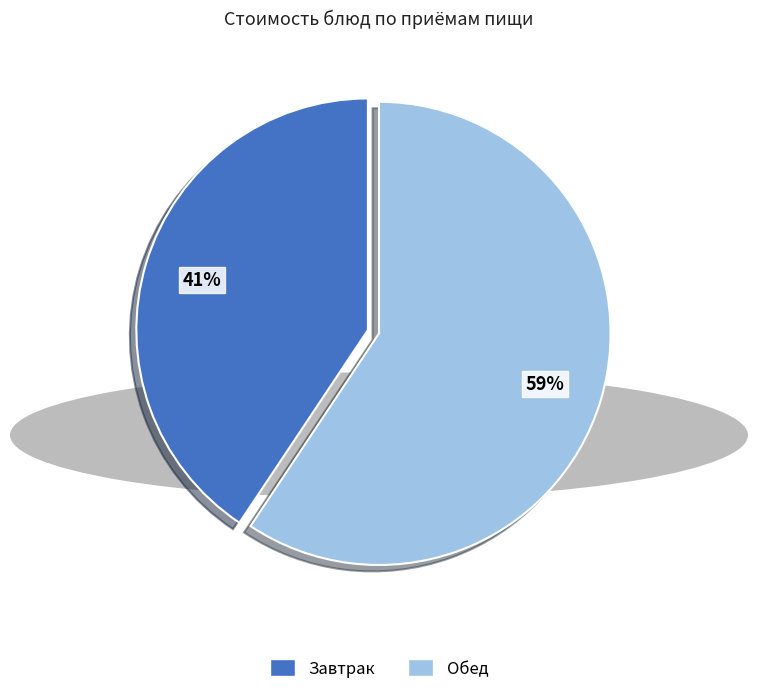

Is there a majority slice in this chart?

Yes